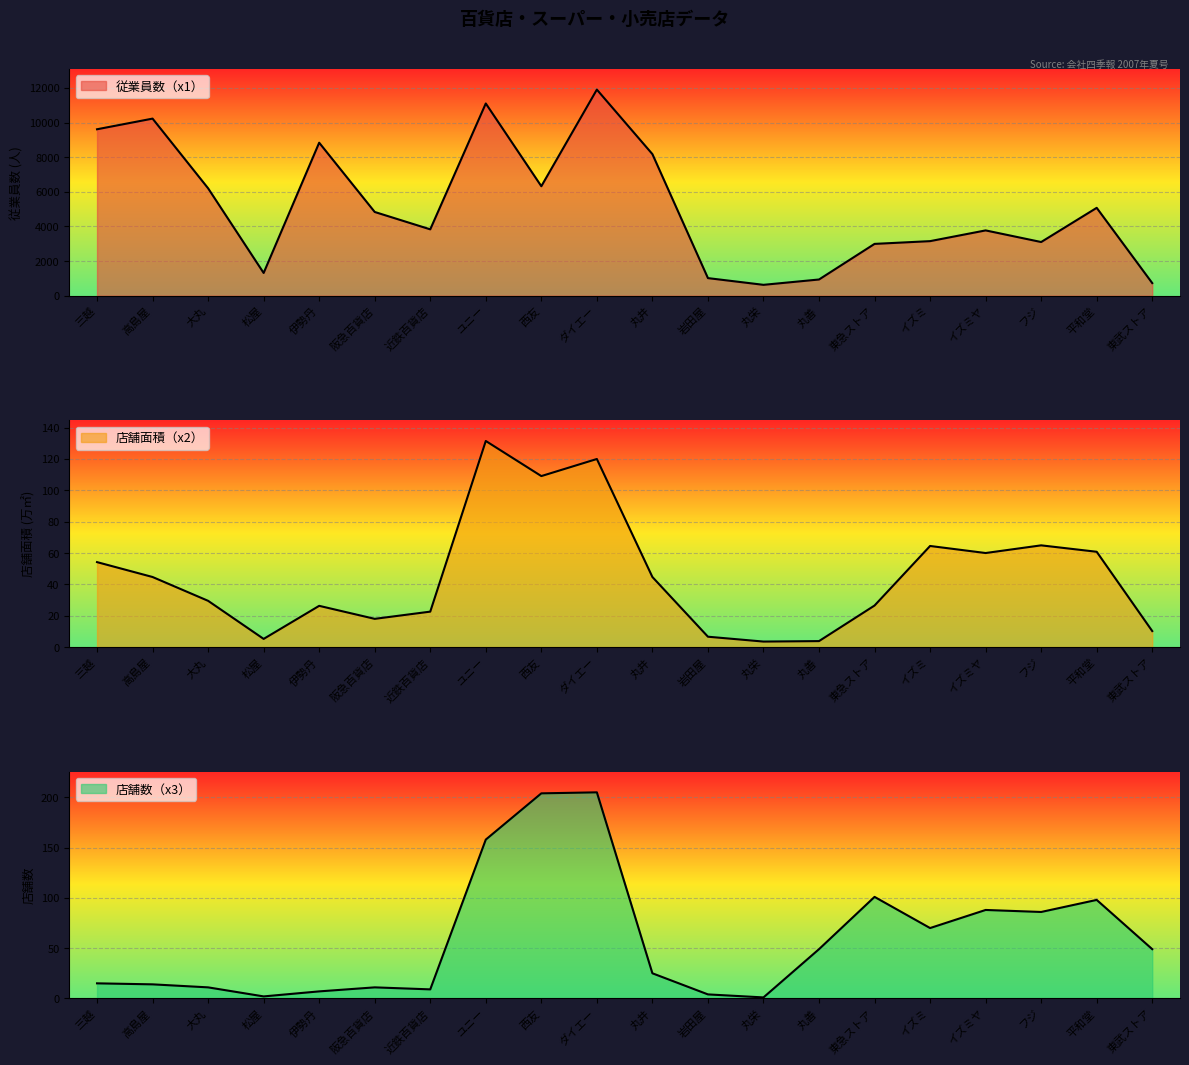

The value of 従業員数（x1） at 丸栄 is 627.0. True or false?

True